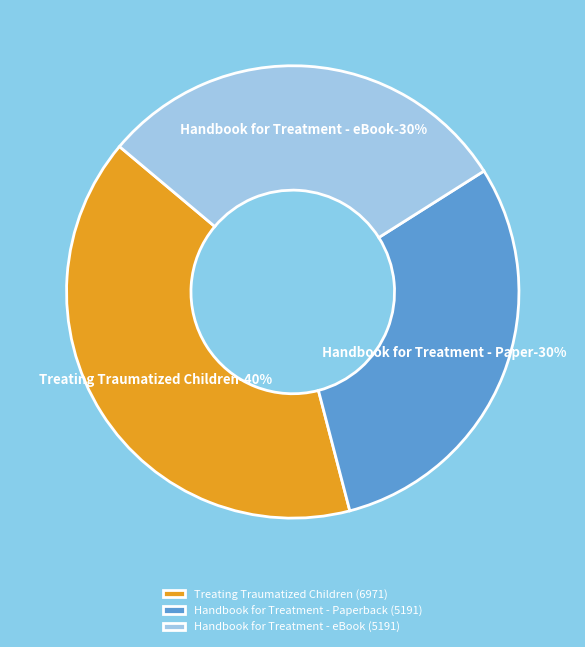

Is it true that Treating Traumatized Children (6971) is 40% of the pie?

True